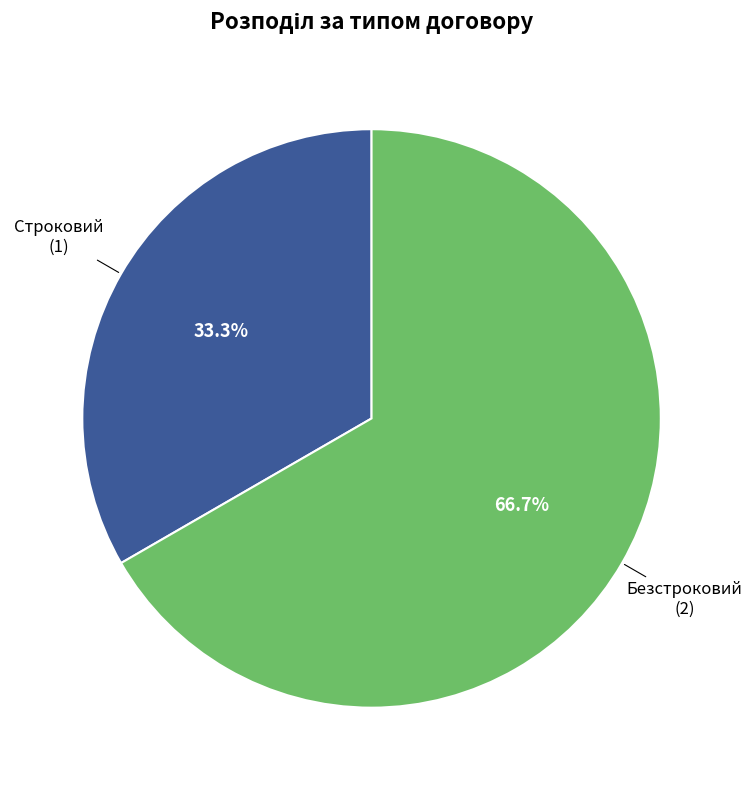

Which slice is the smallest?

Строковий